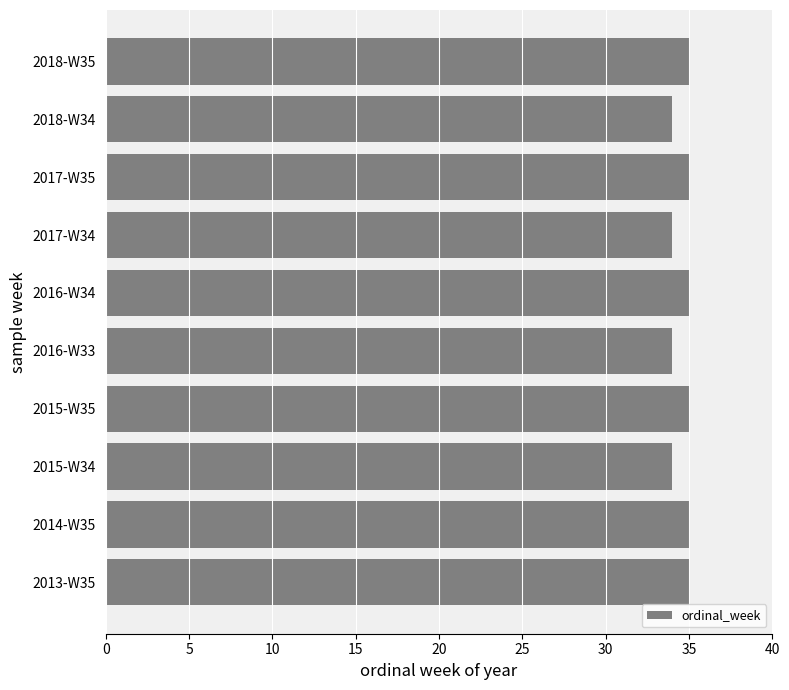

What is the smallest value displayed?

34